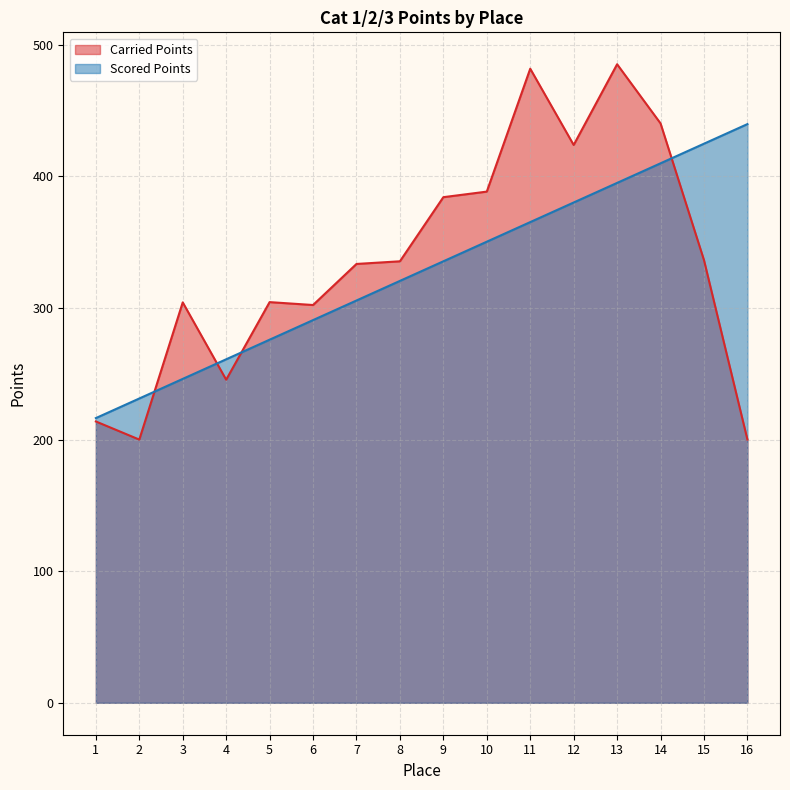

Which series has the largest total across all categories?

Carried Points